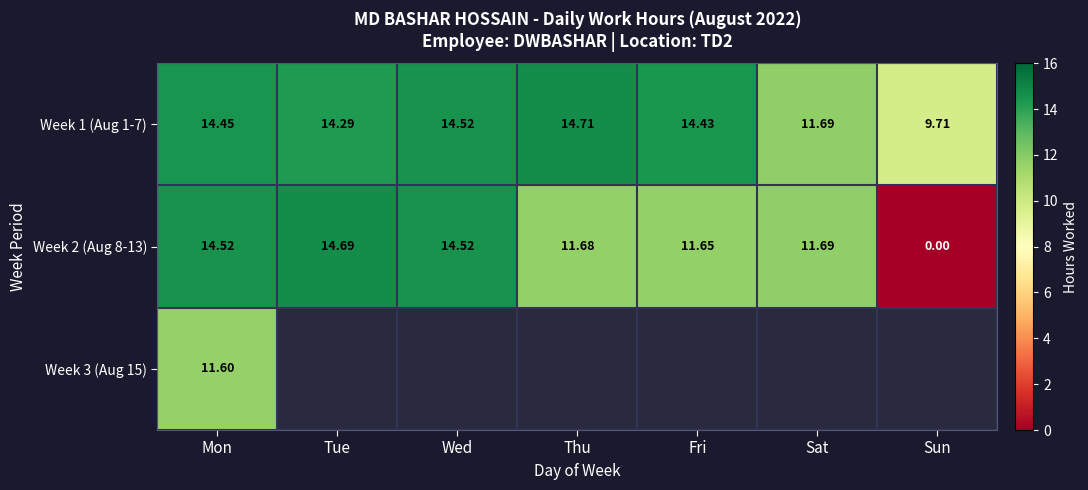

Which category has the highest value in the Week 1 (Aug 1-7) series?

Thu